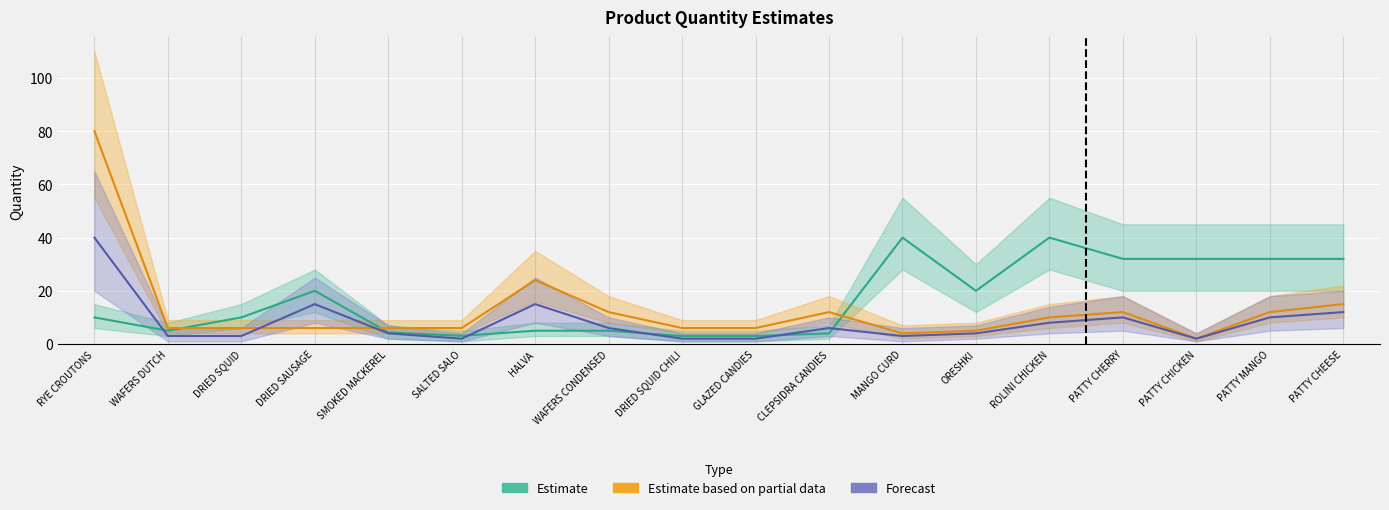

What is the label of the 6th point from the left?

SALTED SALO